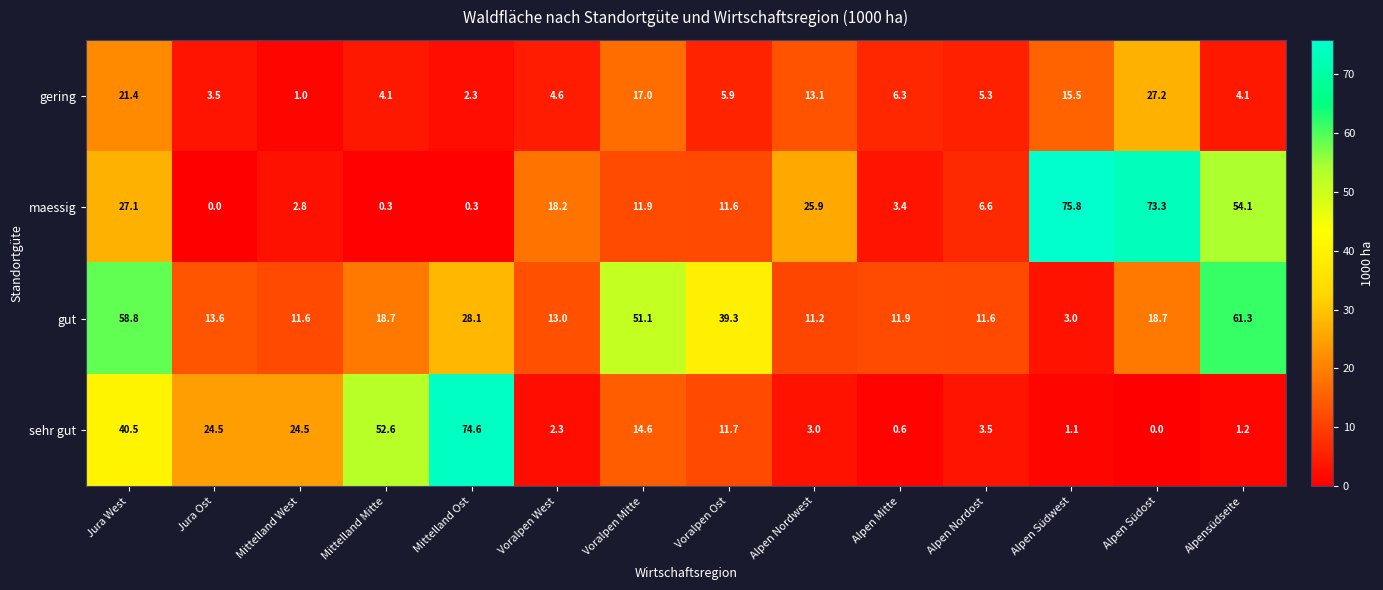

Which series has the largest total across all categories?

gut